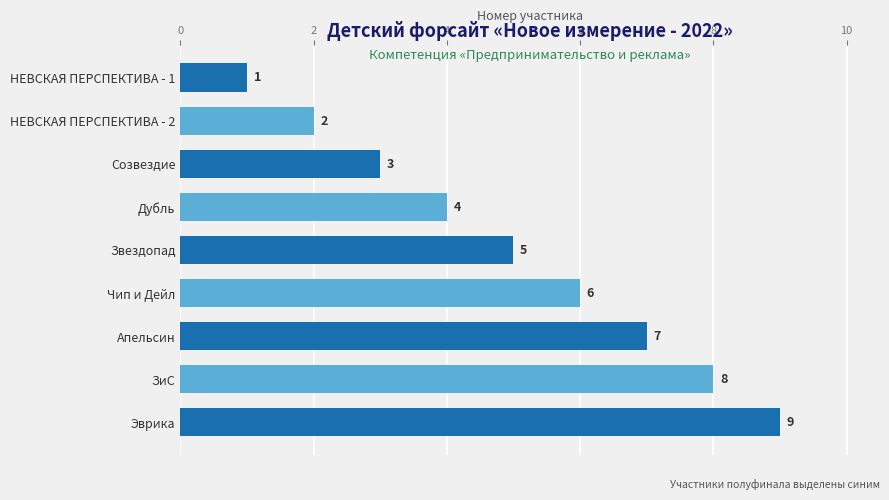

At which category does the chart reach its minimum across all series?

НЕВСКАЯ ПЕРСПЕКТИВА - 1